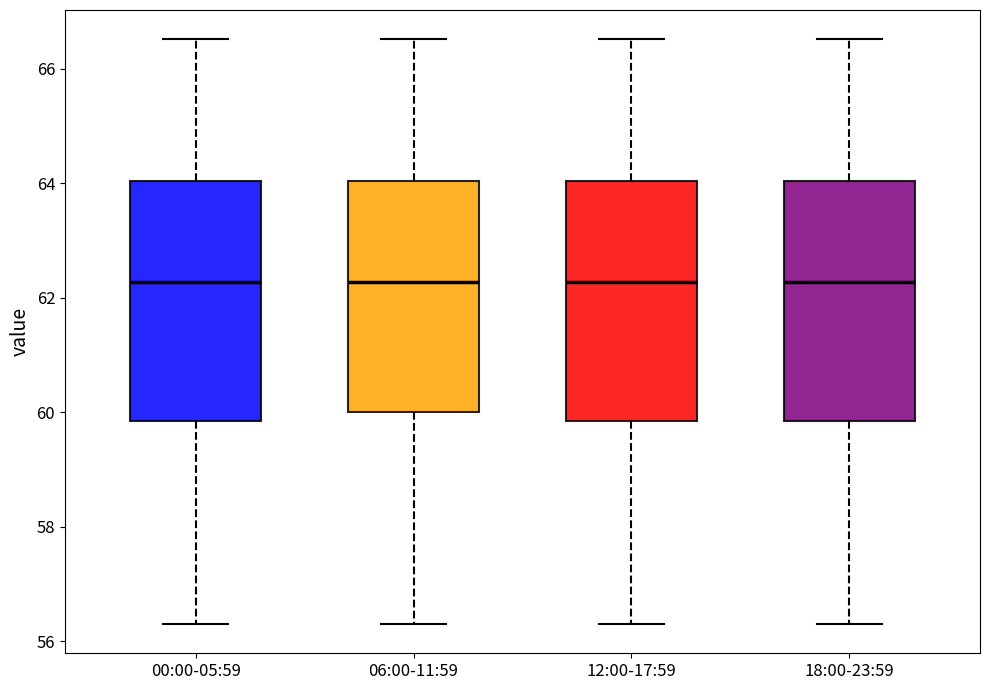

Reading left to right, read every box against the y-axis: the position of its median line, the range the box covers, and the ends of its whiskers. The values are not printed on the chart, so give them approximately, as read against the axis.

00:00-05:59: median 62.2, box 59.8 to 64.0, whiskers 56.4 to 66.6
06:00-11:59: median 62.2, box 60.0 to 64.0, whiskers 56.4 to 66.6
12:00-17:59: median 62.2, box 59.8 to 64.0, whiskers 56.4 to 66.6
18:00-23:59: median 62.2, box 59.8 to 64.0, whiskers 56.4 to 66.6